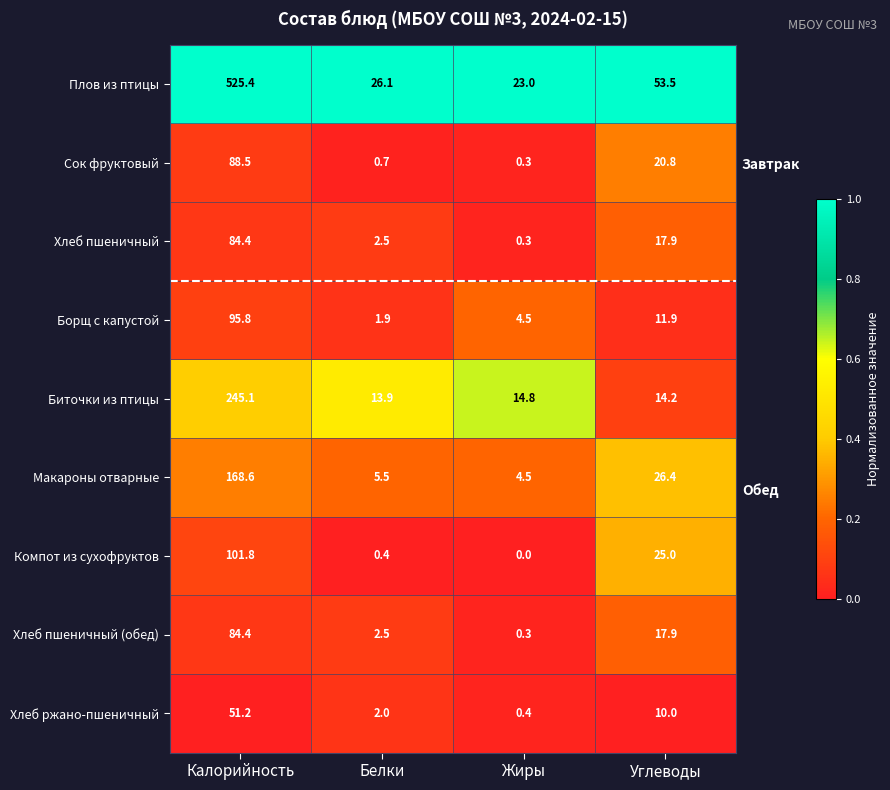

Rank the categories by Сок фруктовый value from lowest to highest.

Жиры, Белки, Углеводы, Калорийность